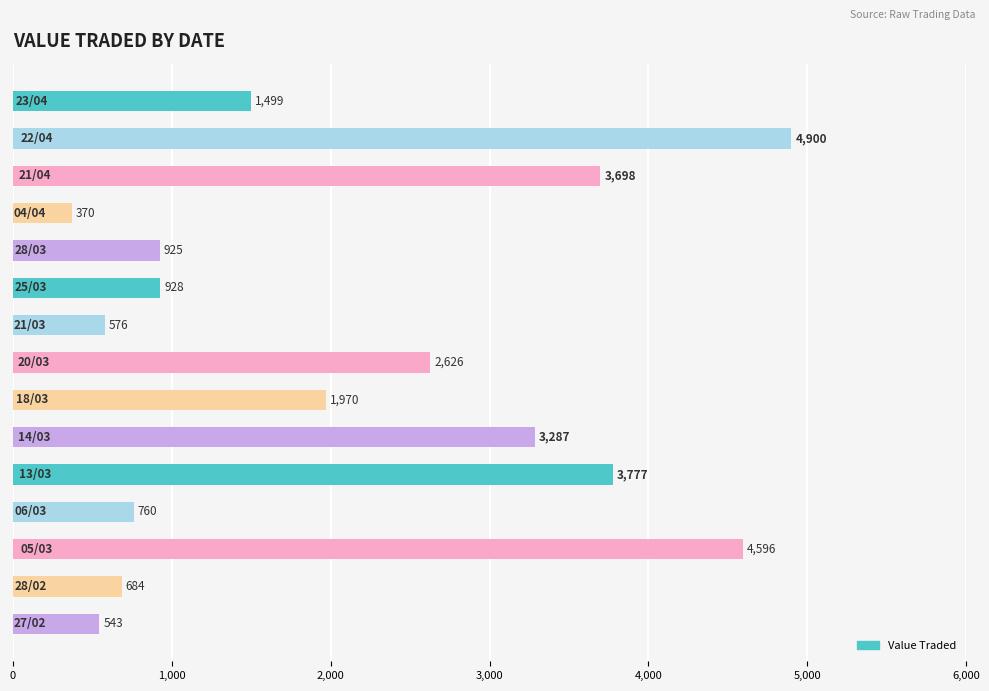

What is the difference between the maximum and second lowest values?

4357